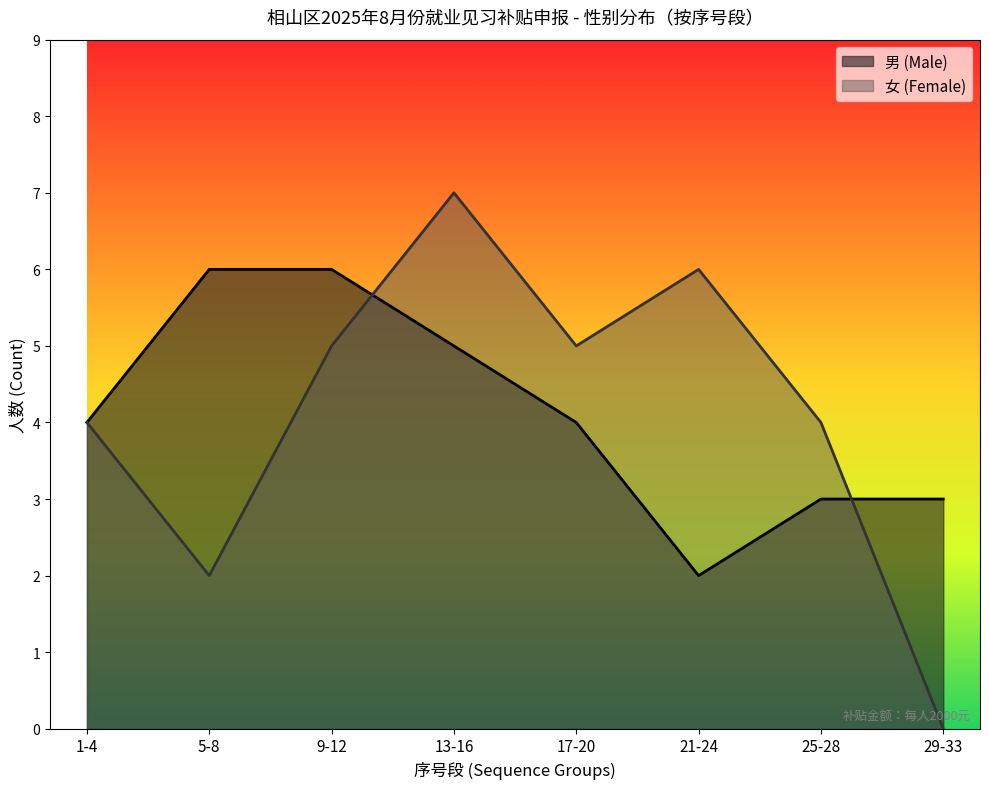

At which category is the sum across all series the highest?

13-16